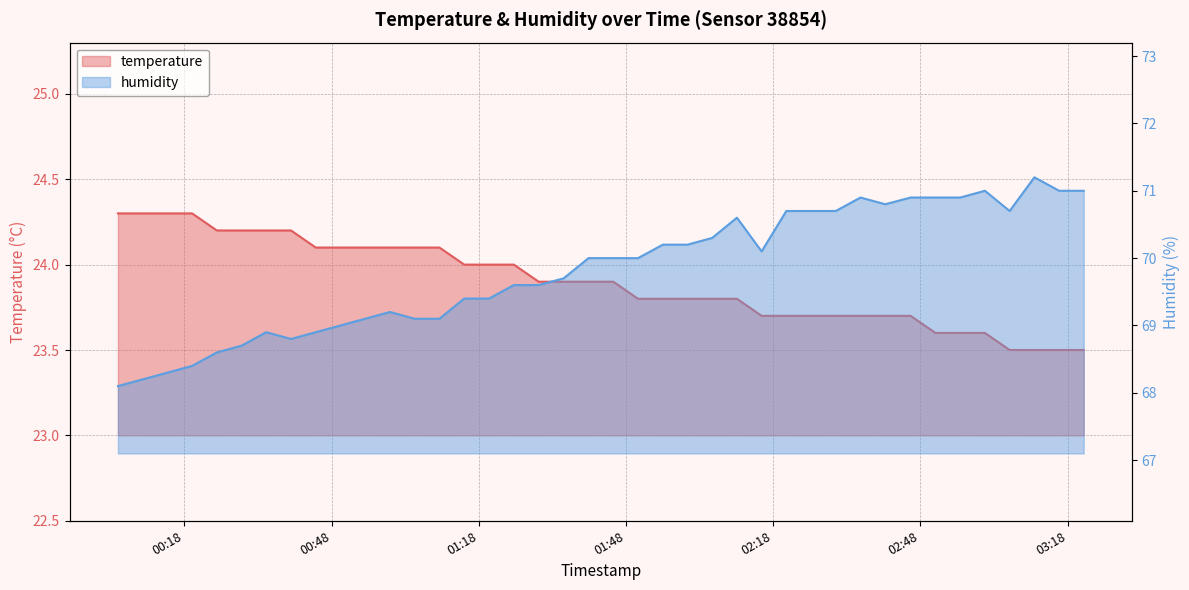

What is the label of the 6th point from the left?

2023-05-07T00:29:38